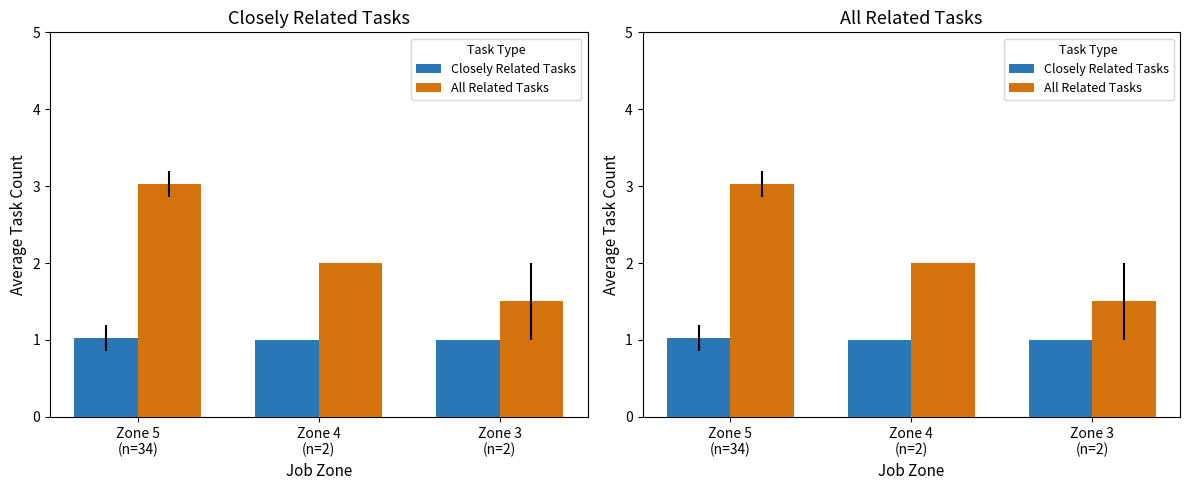

What is the total value across all series at Zone 5
(n=34)?

4.1